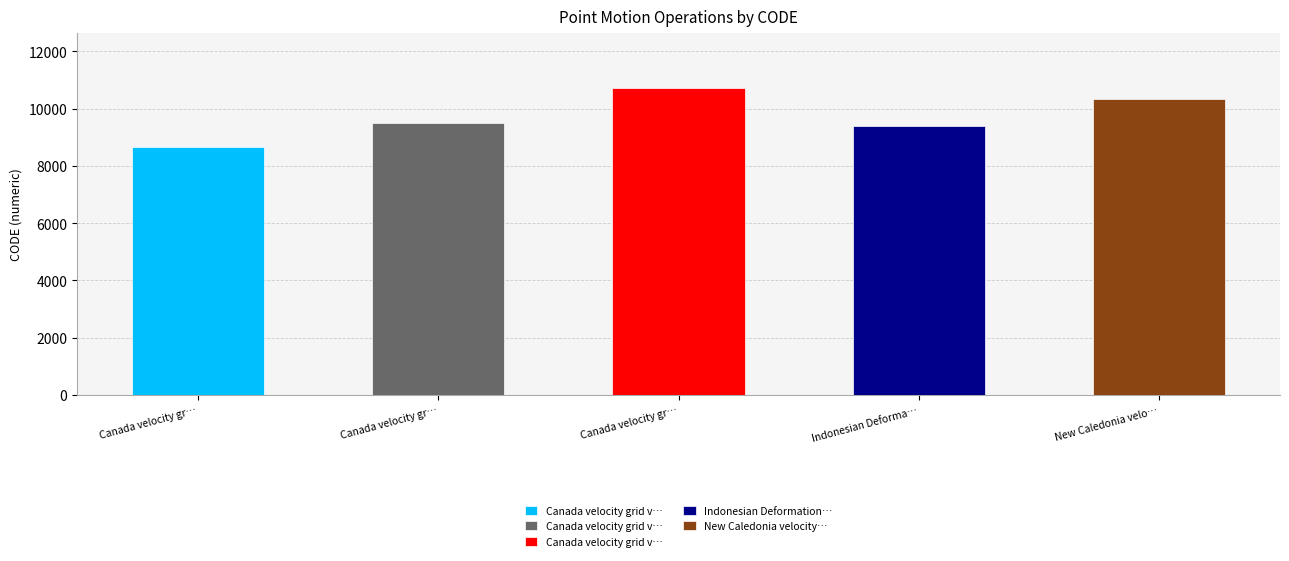

The value at New Caledonia velocity model 2015 is 17800. True or false?

False